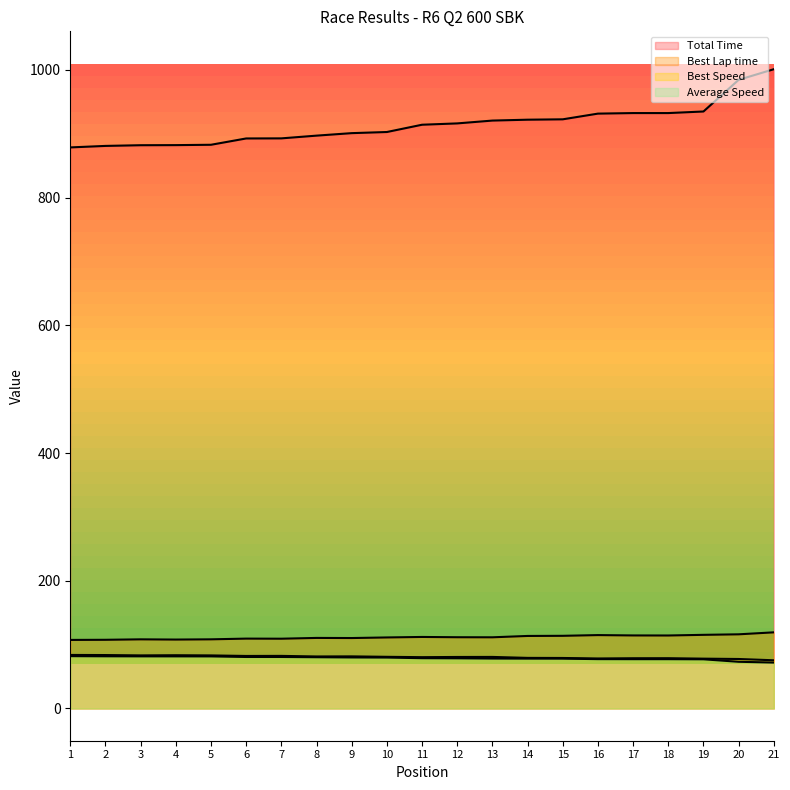

What is the minimum value for Average Speed?

71.9